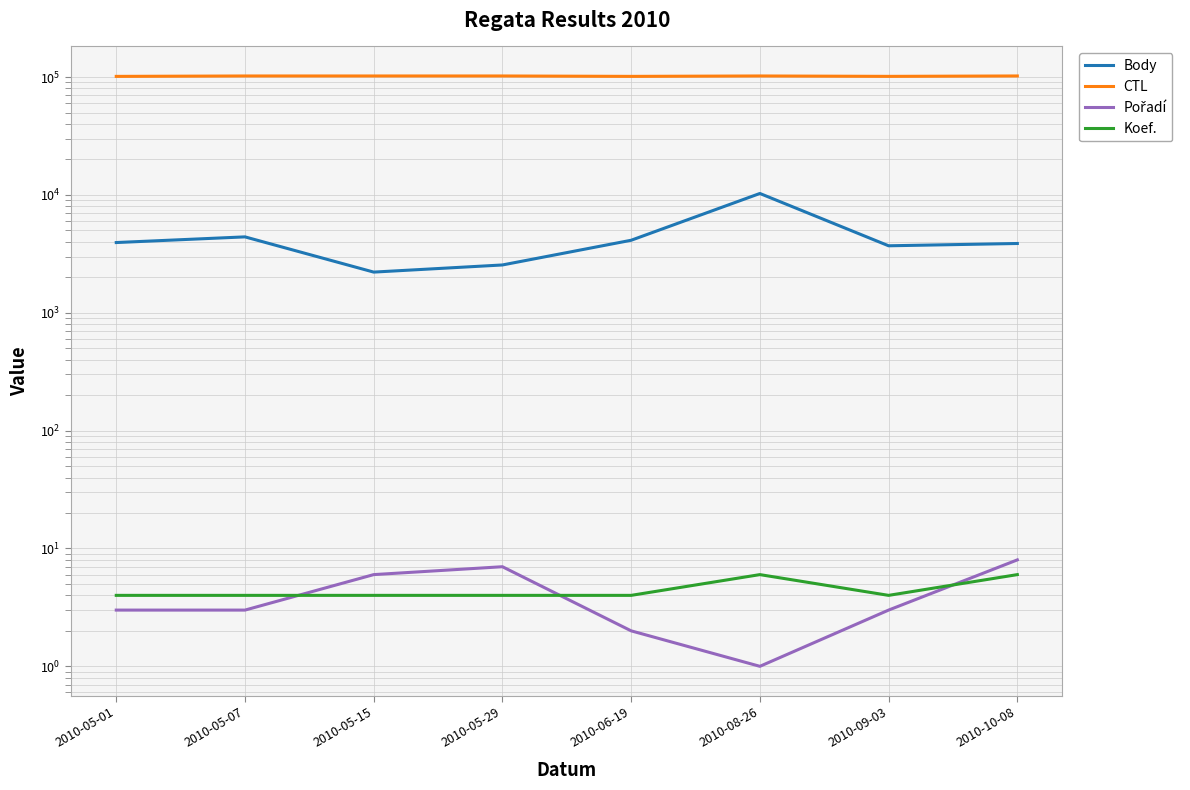

True or false: Pořadí has more than 1 points higher than both neighbors.

False